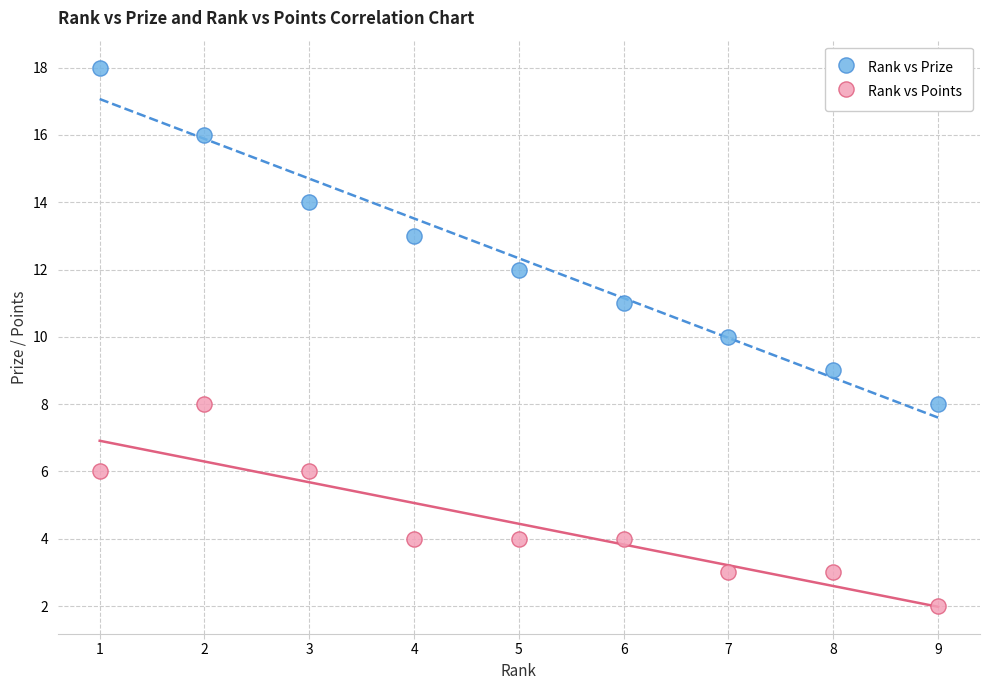

Which series reaches the maximum Y coordinate?

Rank vs Prize